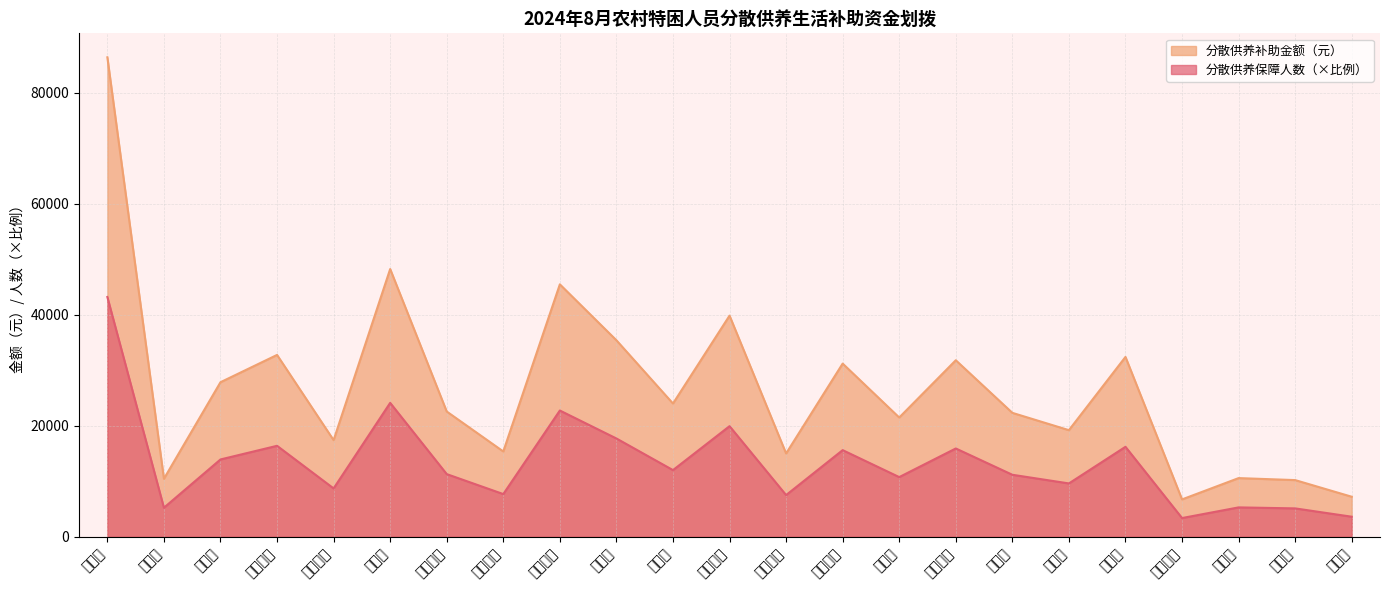

What is the difference between the second highest and second lowest values in the 分散供养补助金额（元） series?

41040